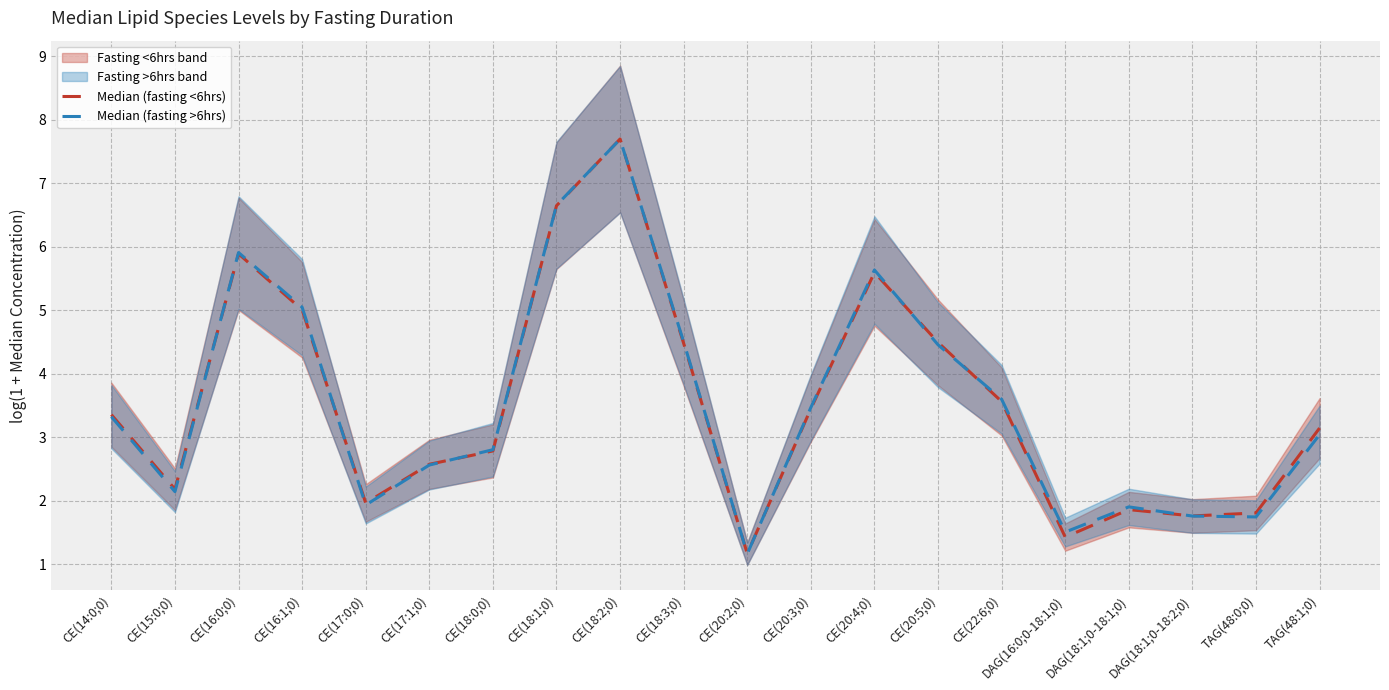

How many lines are shown in the chart?

2